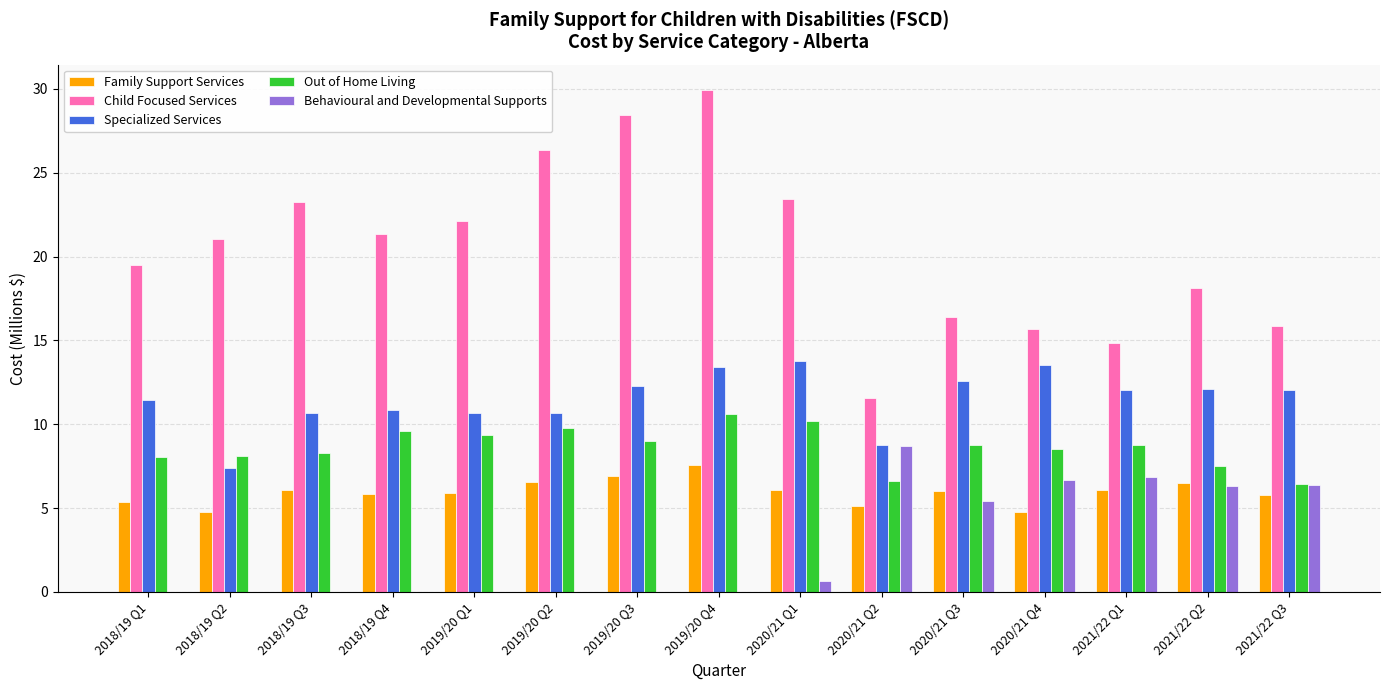

What is the sum of all Behavioural and Developmental Supports values?

41.0